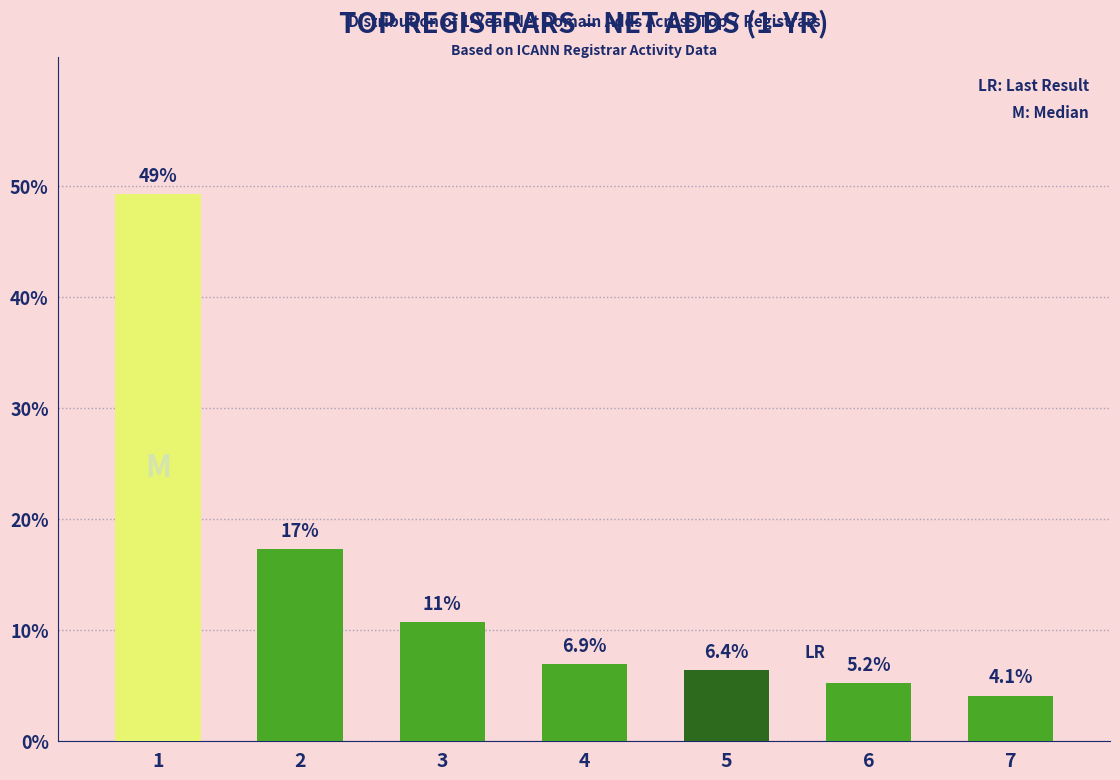

List the labels in order of value, largest first.

1, 2, 3, 4, 5, 6, 7